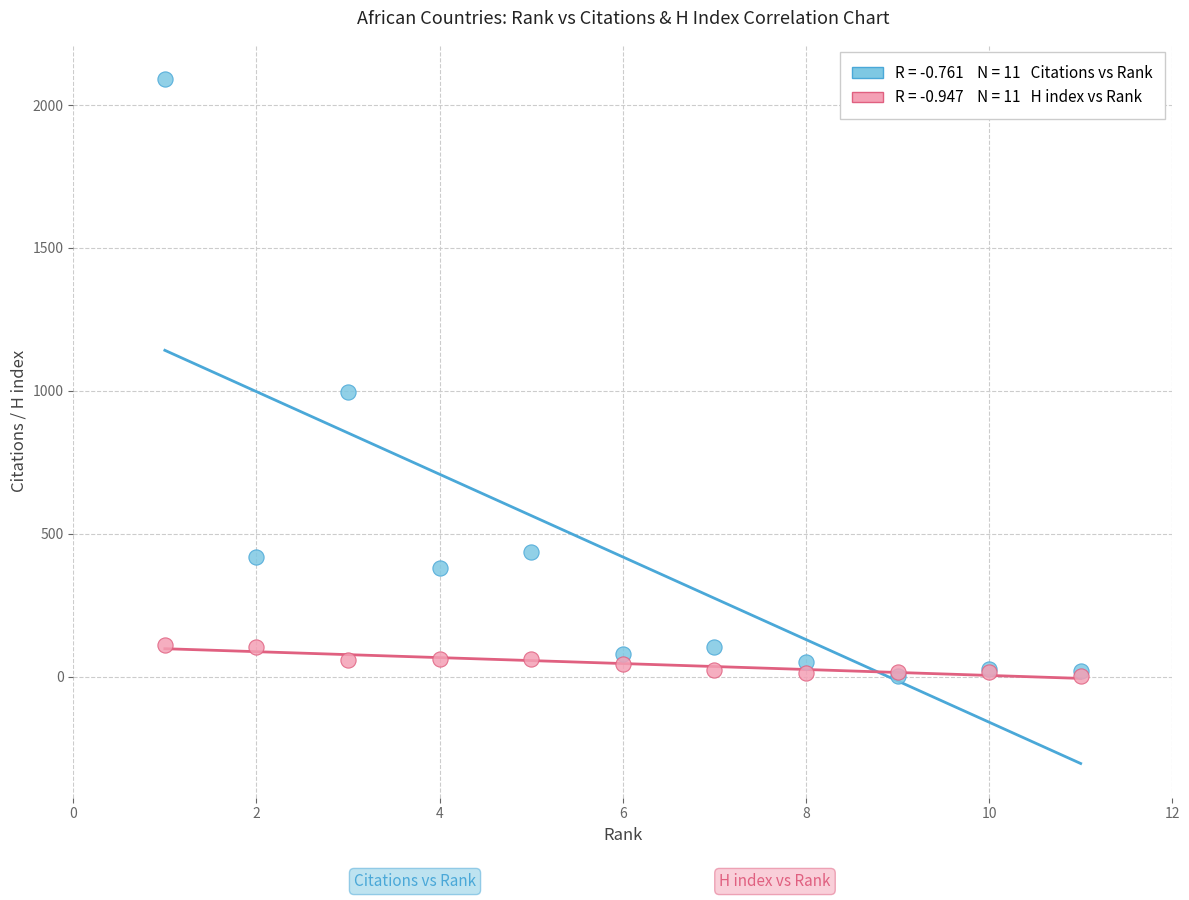

Across all series, what Y value is closest to 1046?

997